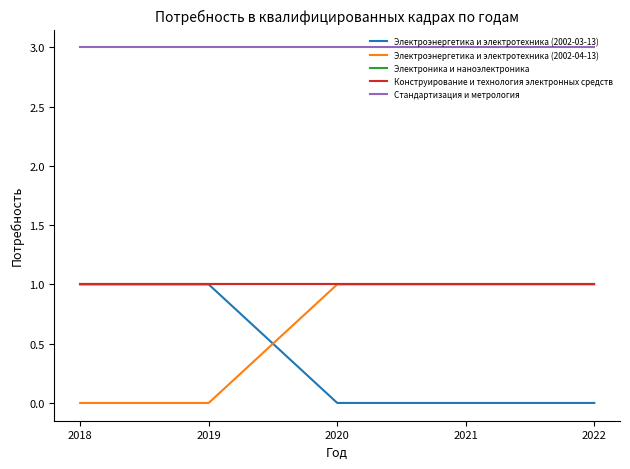

How many lines are shown in the chart?

5